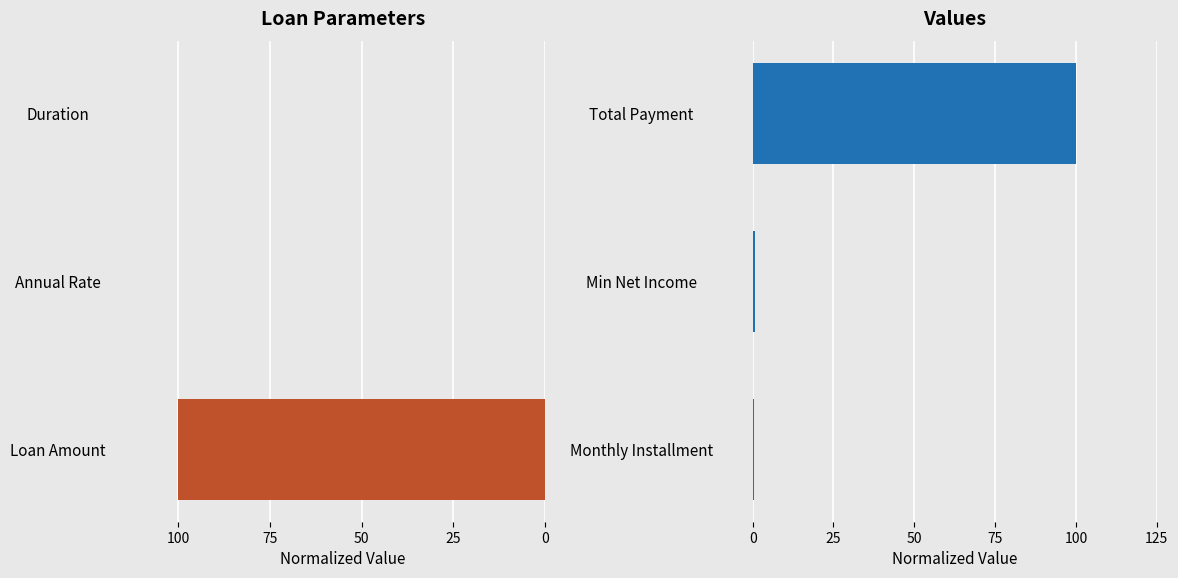

True or false: Loan Outputs has a value of 0.3 at Monthly Installment.

True